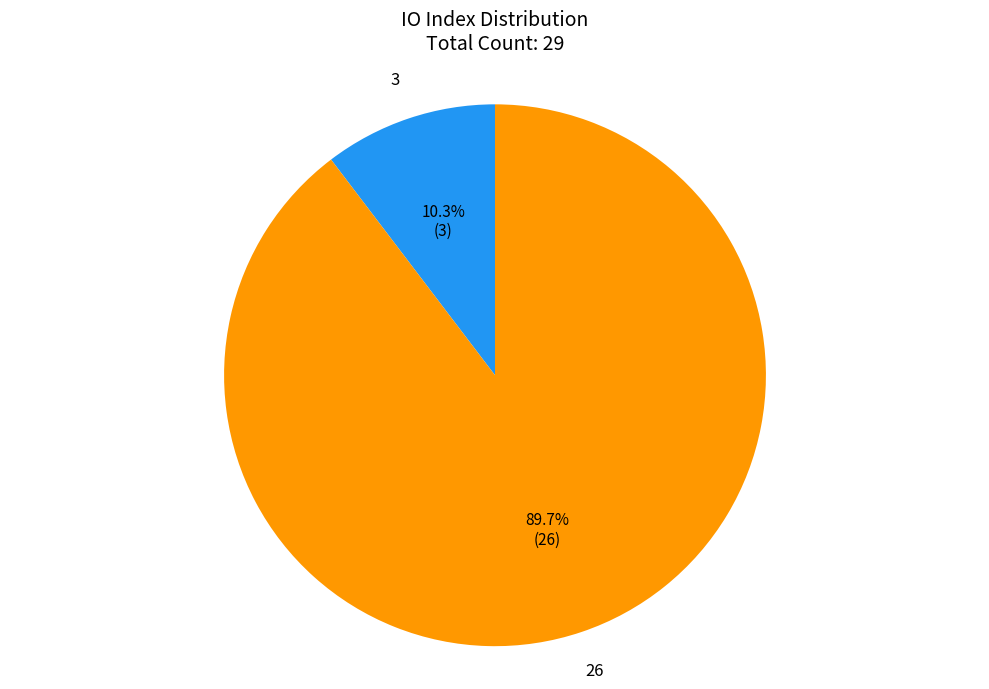

Does any single category account for the majority?

Yes